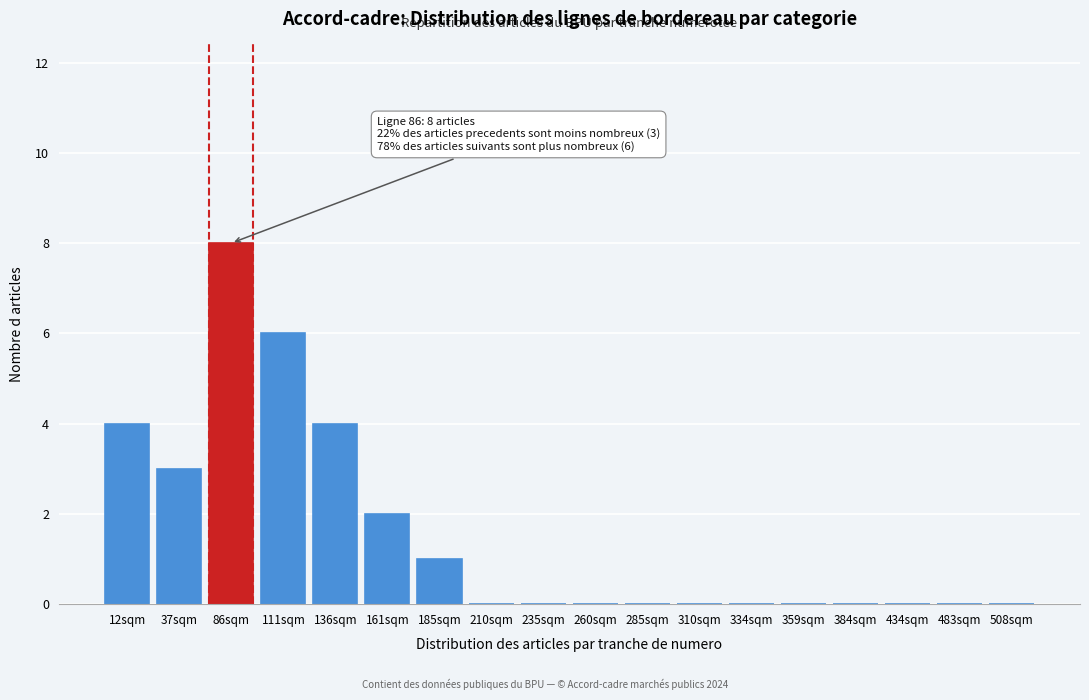

Reading left to right, list all the values displayed in this chart.

12sqm=4	37sqm=3	86sqm=8	111sqm=6	136sqm=4	161sqm=2	185sqm=1	210sqm=0	235sqm=0	260sqm=0	285sqm=0	310sqm=0	334sqm=0	359sqm=0	384sqm=0	434sqm=0	483sqm=0	508sqm=0